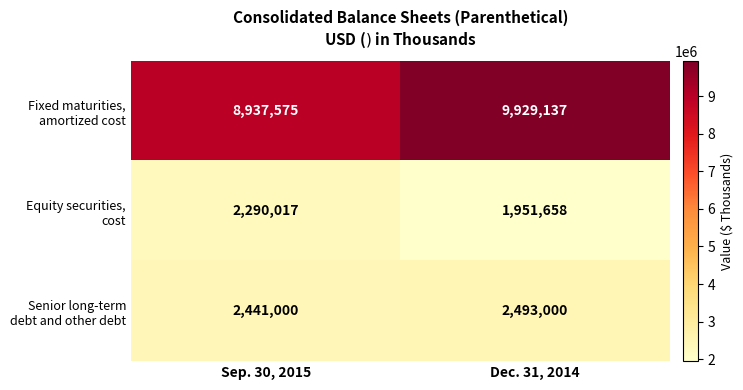

What is the minimum value shown in the chart?

1951658